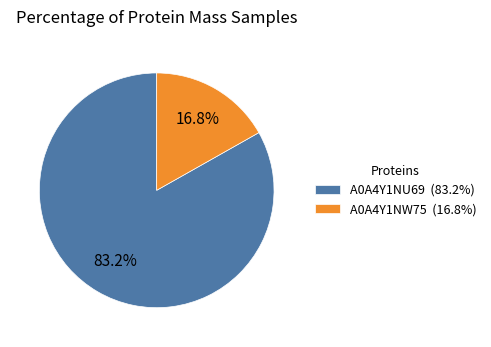

What is the smallest slice in the pie chart?

A0A4Y1NW75